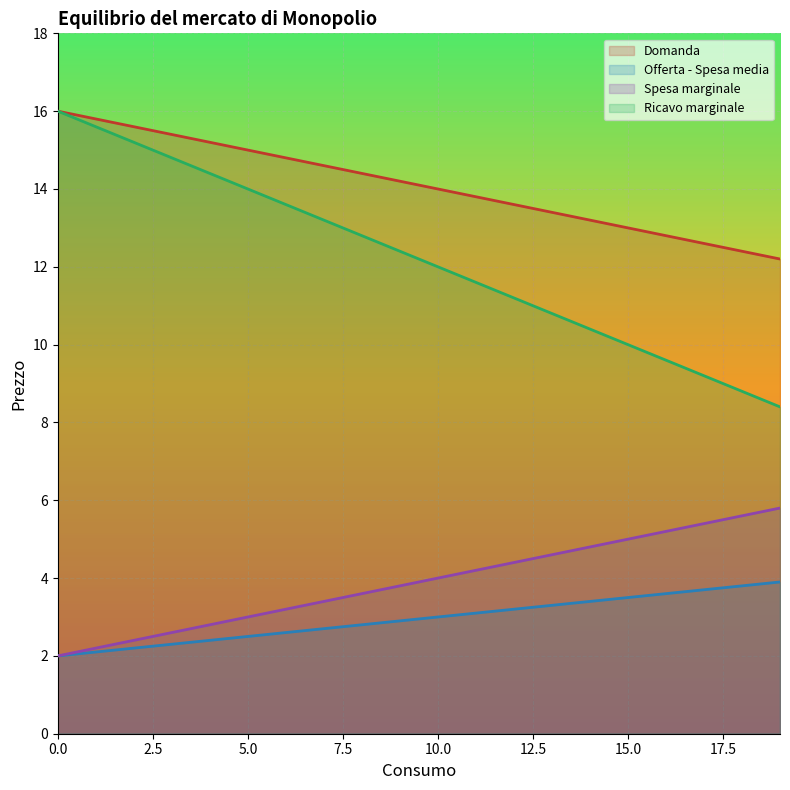

Reading left to right, transcribe all the data shown in this chart.

Domanda: 0=2.0	1=2.1	2=2.2	3=2.3	4=2.4	5=2.5	6=2.6	7=2.7	8=2.8	9=2.9	10=3.0	11=3.1	12=3.2	13=3.3	14=3.4	15=3.5	16=3.6	17=3.7	18=3.8	19=3.9
Offerta - Spesa media: 0=16.0	1=15.8	2=15.6	3=15.4	4=15.2	5=15.0	6=14.8	7=14.6	8=14.4	9=14.2	10=14.0	11=13.8	12=13.6	13=13.4	14=13.2	15=13.0	16=12.8	17=12.6	18=12.4	19=12.2
Spesa marginale: 0=2.0	1=2.2	2=2.4	3=2.6	4=2.8	5=3.0	6=3.2	7=3.4	8=3.6	9=3.8	10=4.0	11=4.2	12=4.4	13=4.6	14=4.8	15=5.0	16=5.2	17=5.4	18=5.6	19=5.8
Ricavo marginale: 0=16.0	1=15.6	2=15.2	3=14.8	4=14.4	5=14.0	6=13.6	7=13.2	8=12.8	9=12.4	10=12.0	11=11.6	12=11.2	13=10.8	14=10.4	15=10.0	16=9.6	17=9.2	18=8.8	19=8.4